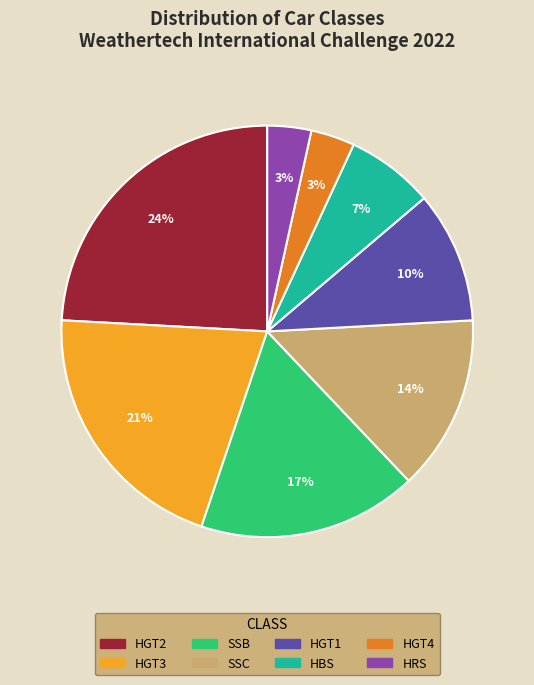

Combined, do HRS and HGT2 account for over 50%?

No